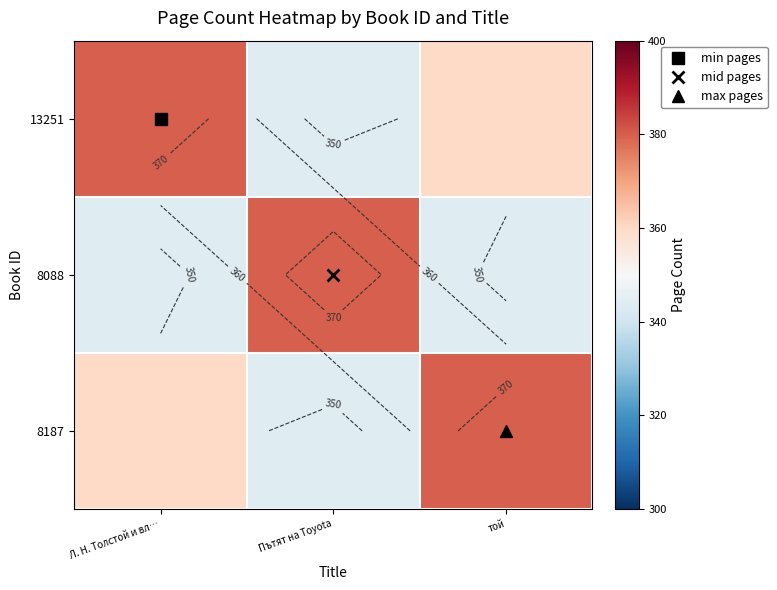

The value of 8187 at Л. Н. Толстой и вл… is 236. True or false?

False